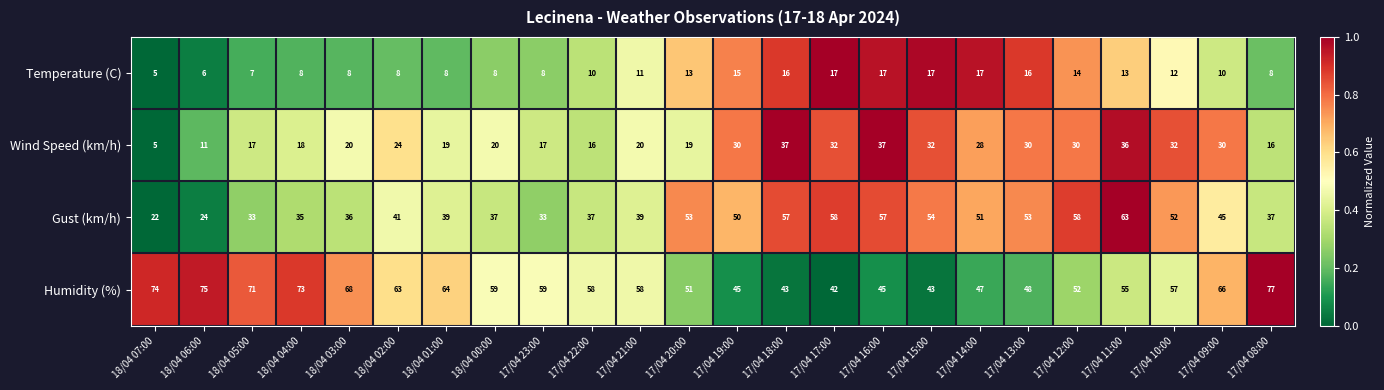

Rank the series at 17/04 23:00 from highest to lowest value.

Humidity (%), Gust (km/h), Wind Speed (km/h), Temperature (C)